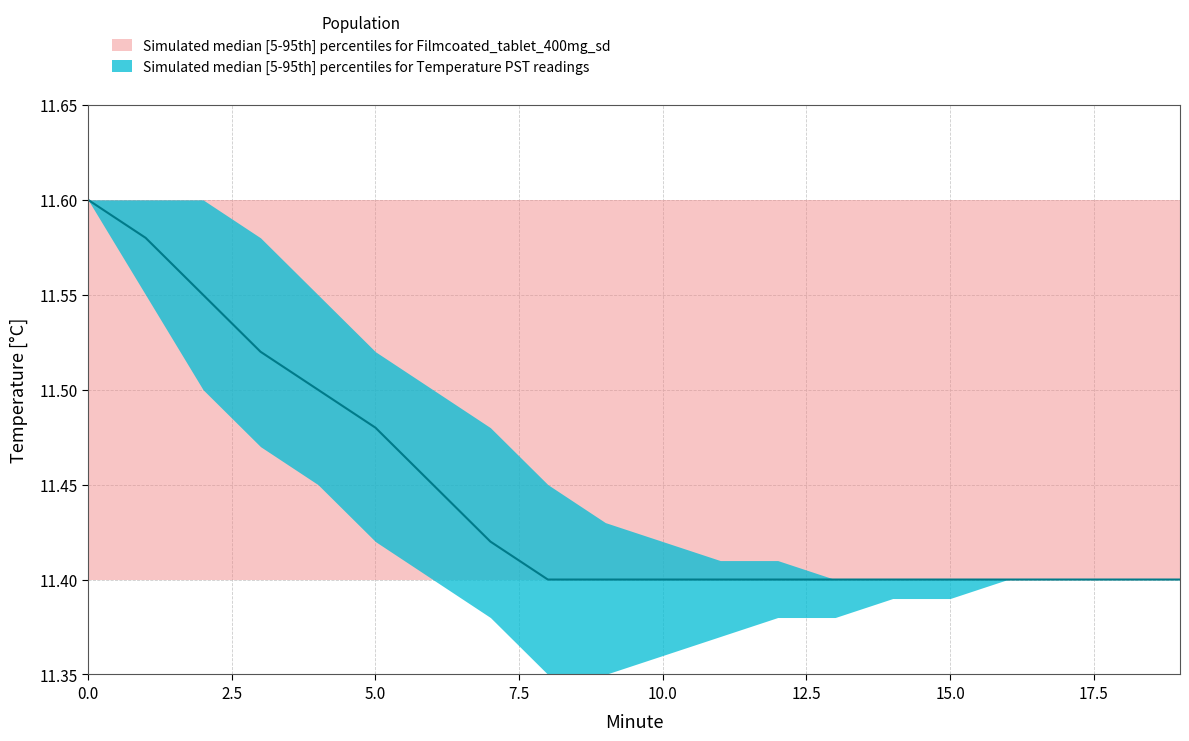

Is it true that hour_mean equals 11.5 at 5?

True